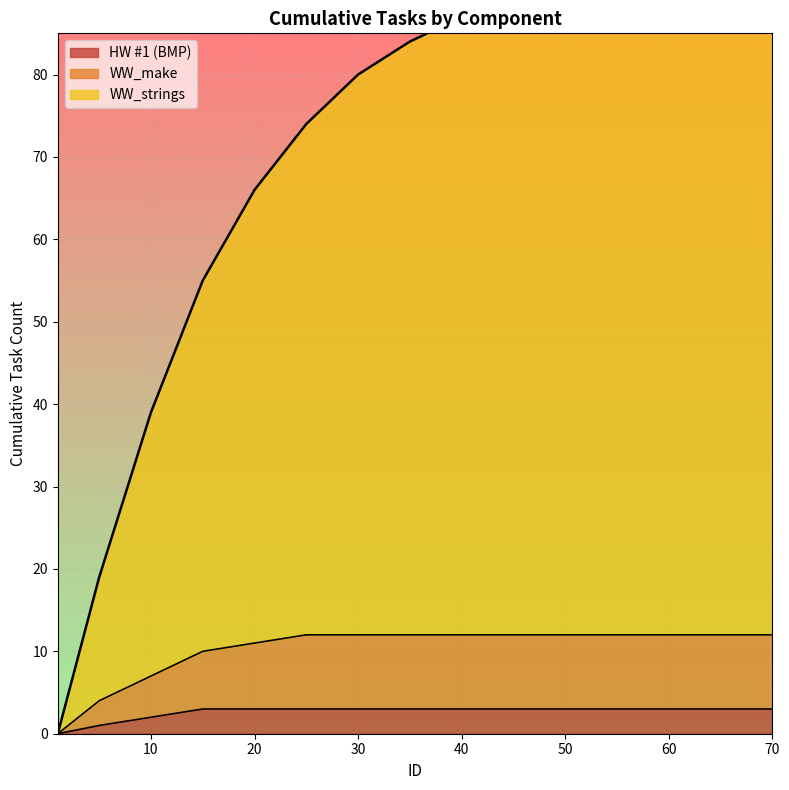

At how many categories does at least one series exceed 30?

9